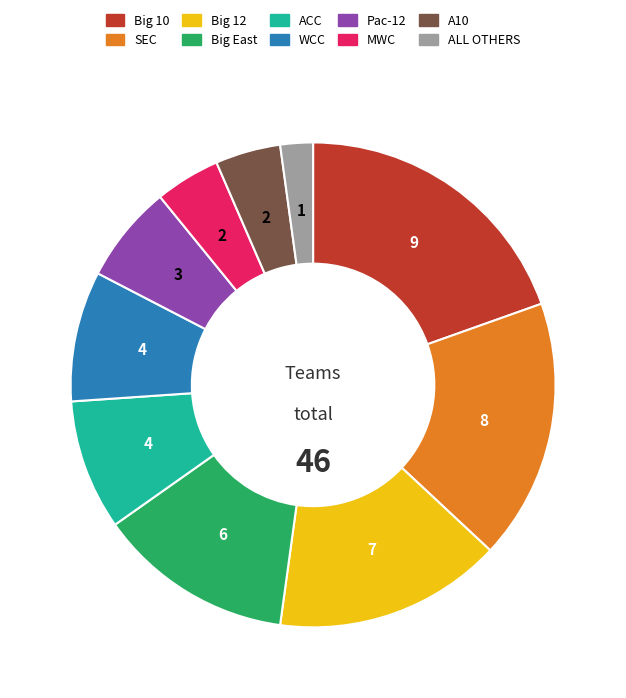

Is it true that A10 is 10% of the pie?

False